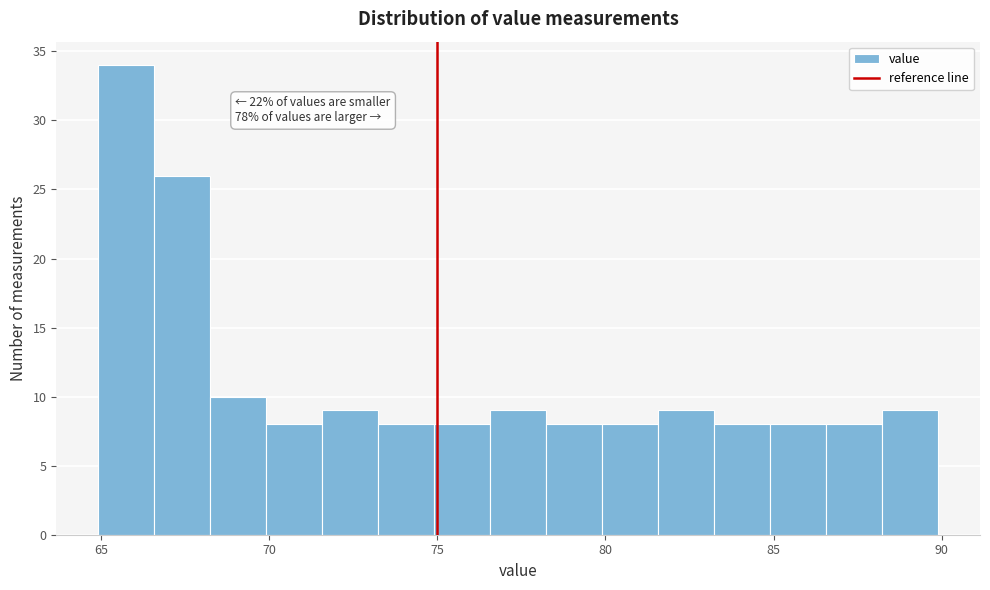

Read against the x-axis, roughly where is the centre of the tallest bar?

66.0